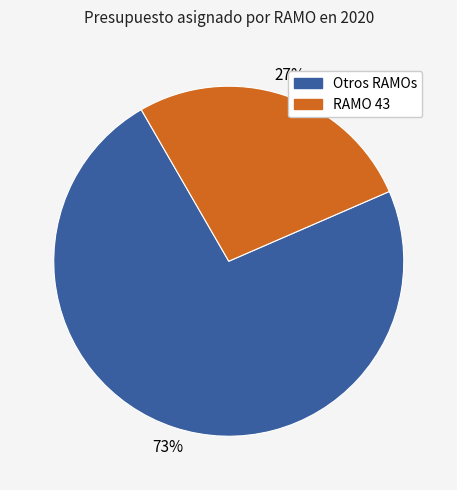

Which slice is the largest?

Otros RAMOs